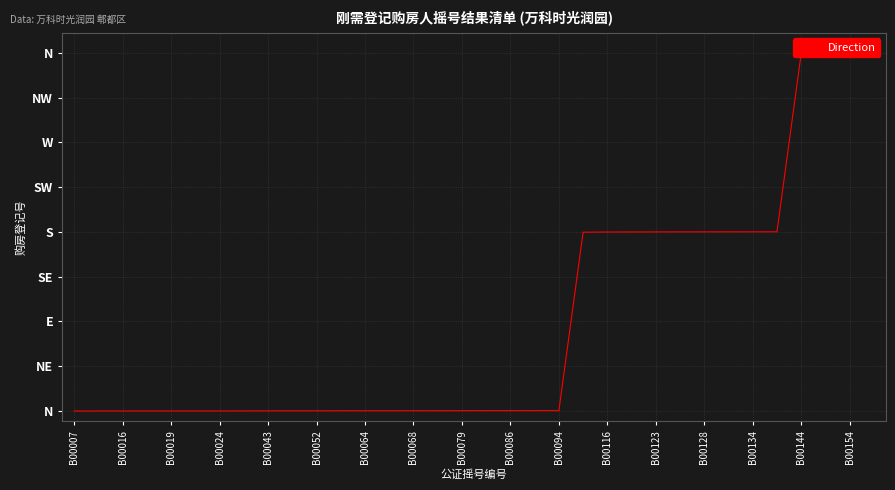

What position from the left is B00052?

11